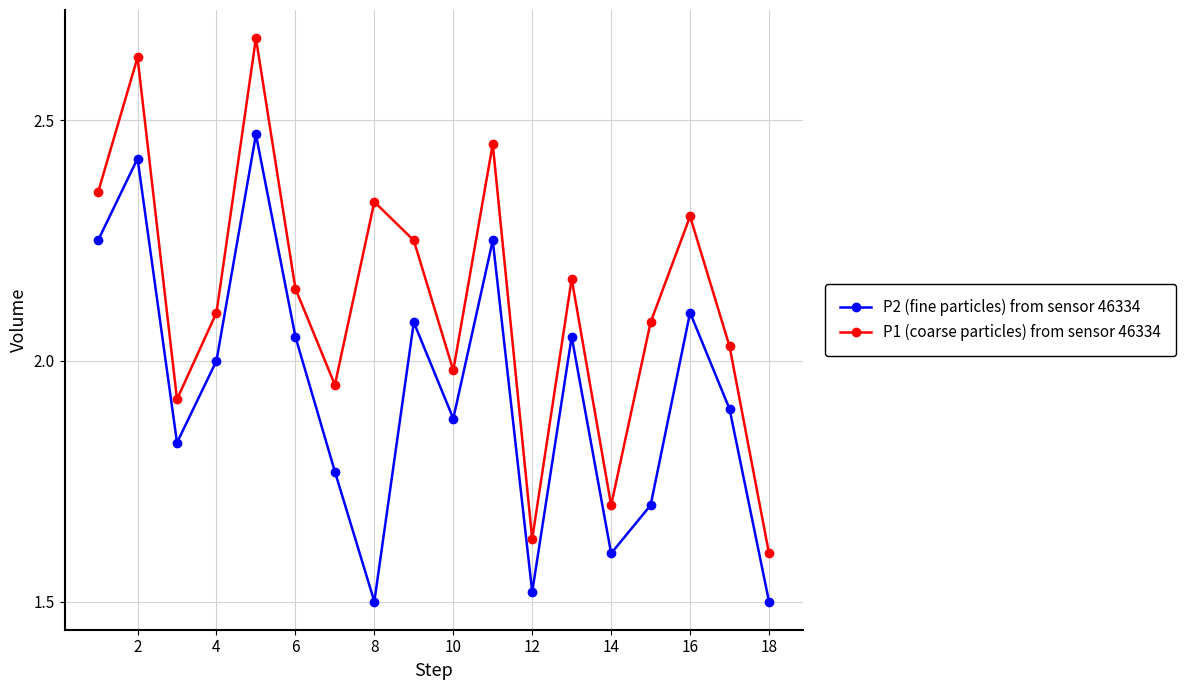

True or false: P2 (fine particles) from sensor 46334 has more than 1 points higher than both neighbors.

True